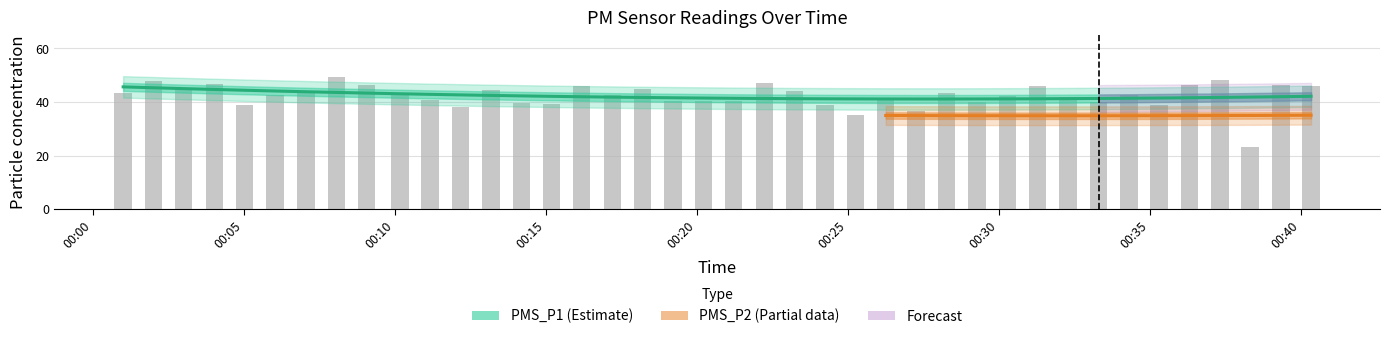

What is the maximum value shown in the chart?

49.2